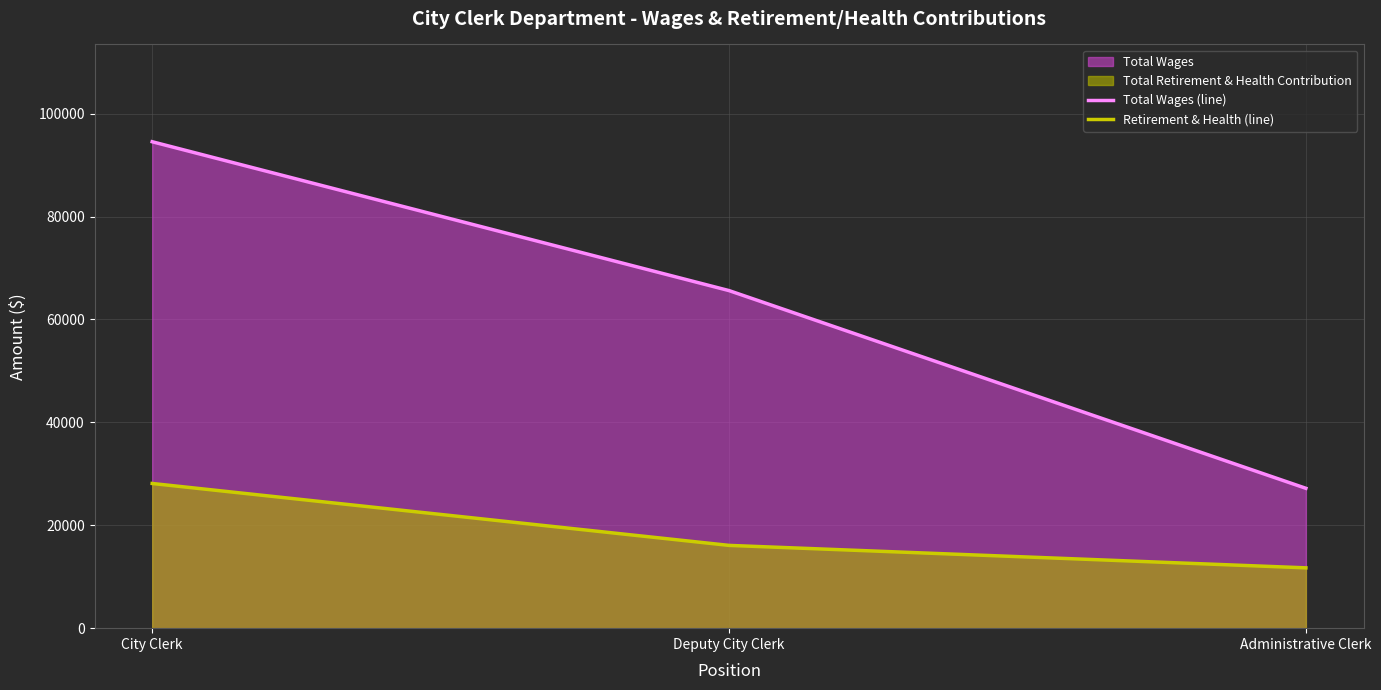

What is the difference between the Total Wages (line) values at City Clerk and Deputy City Clerk?

28937